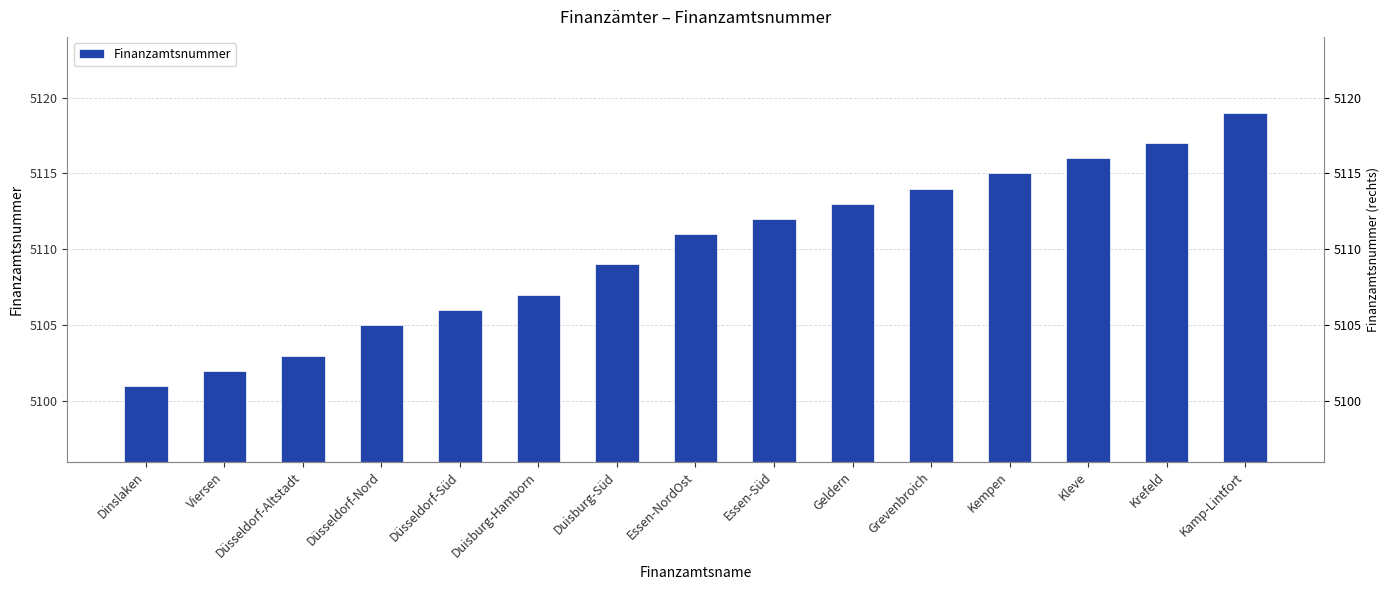

Read the value at Viersen, to the nearest 10.

5100